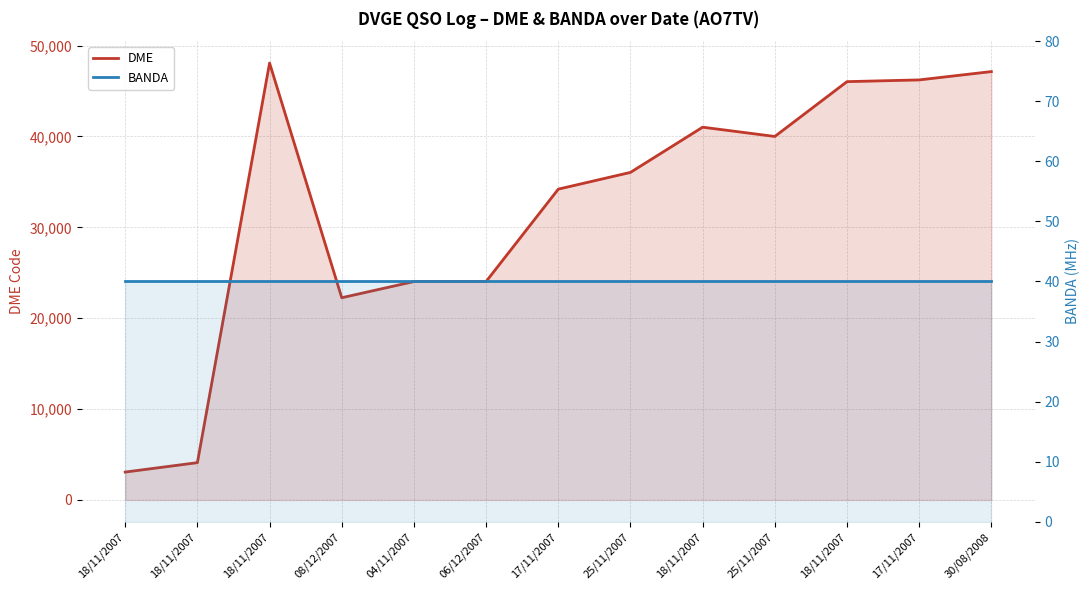

Where is DME nearest to the value 25575?

06/12/2007